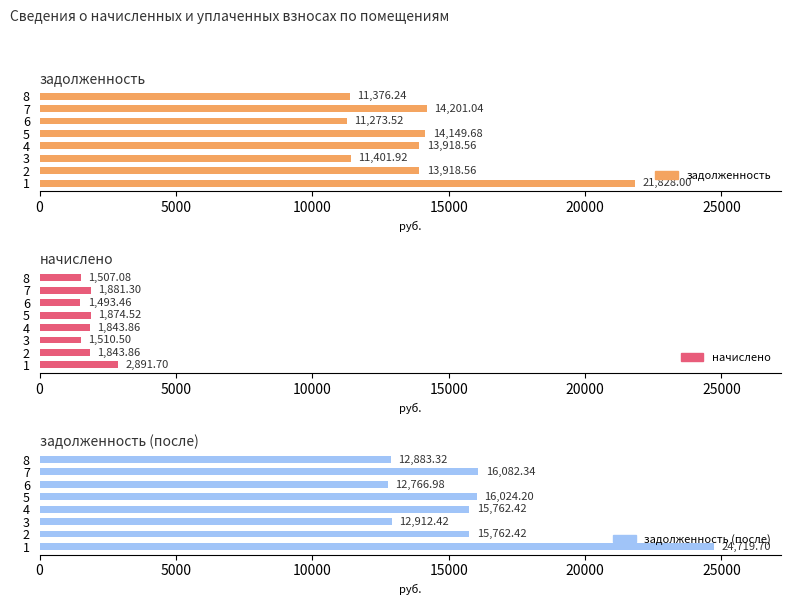

Rank the series at 7 from lowest to highest value.

начислено, задолженность, задолженность (после)